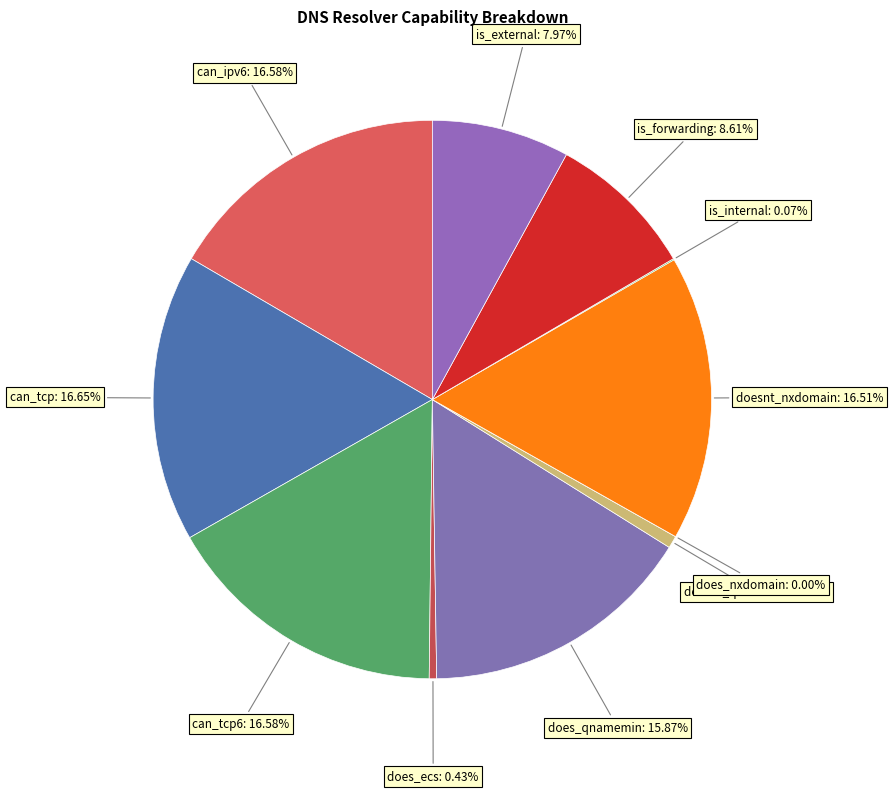

Rank the categories by value from lowest to highest.

does_nxdomain, is_internal, does_ecs, doesnt_qnamemin, is_external, is_forwarding, does_qnamemin, doesnt_nxdomain, can_ipv6, can_tcp6, can_tcp